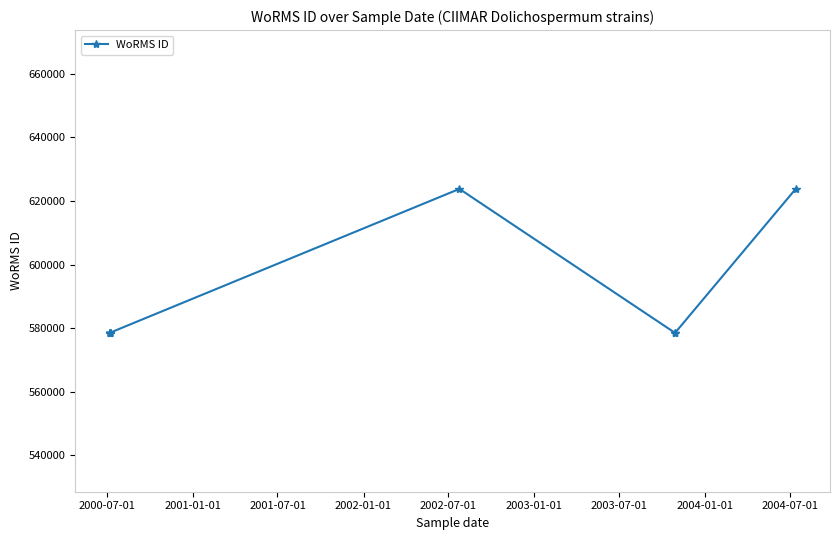

Does the chart have visible grid lines?

No